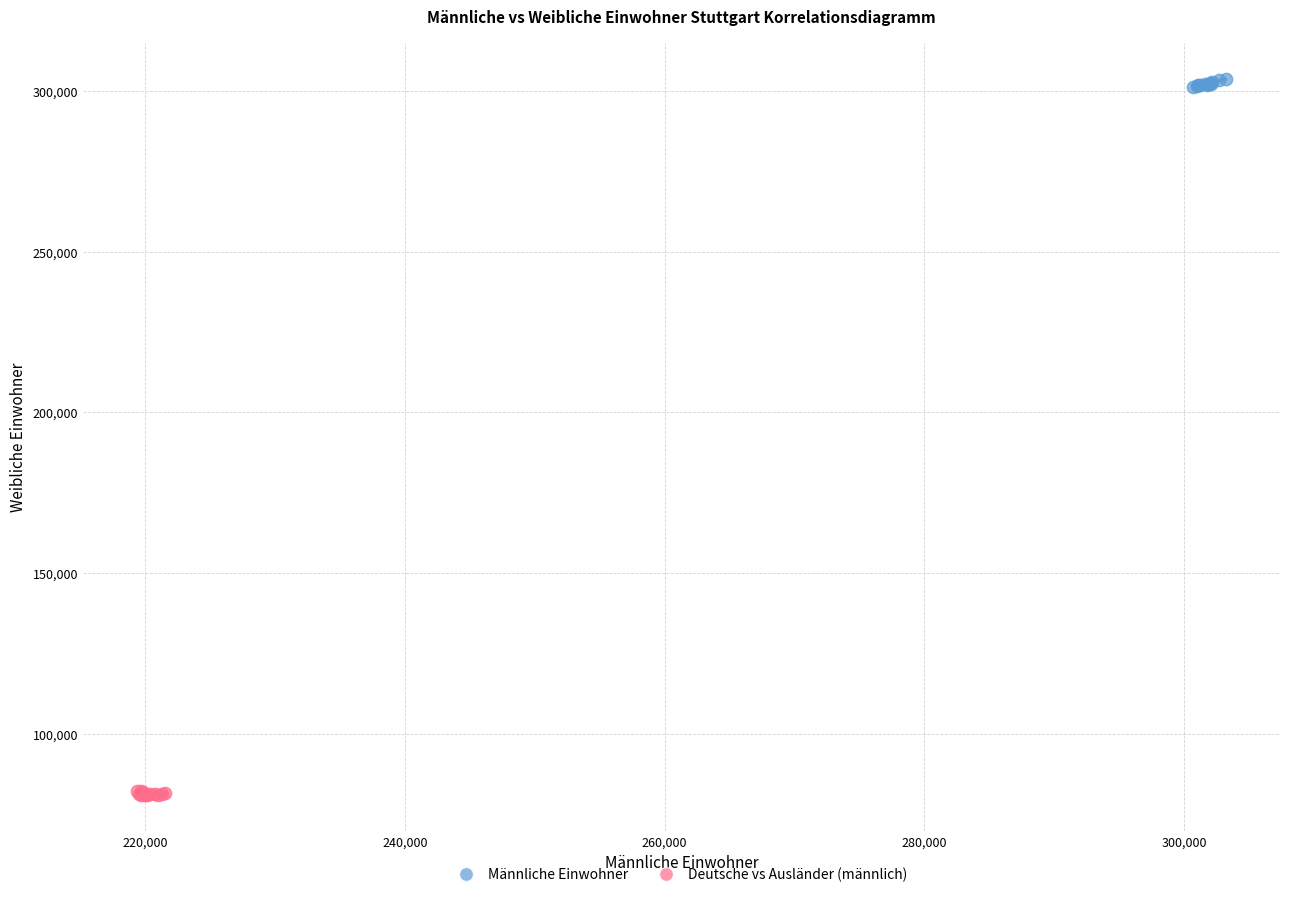

Which series reaches the maximum Y coordinate?

Männliche Einwohner